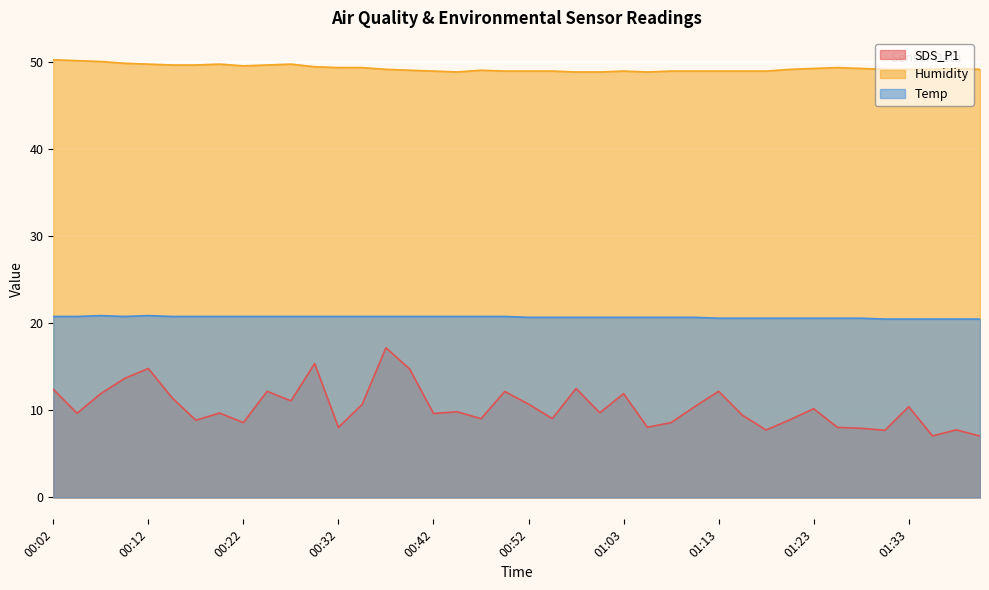

Read the SDS_P1 value at 00:34.

10.7